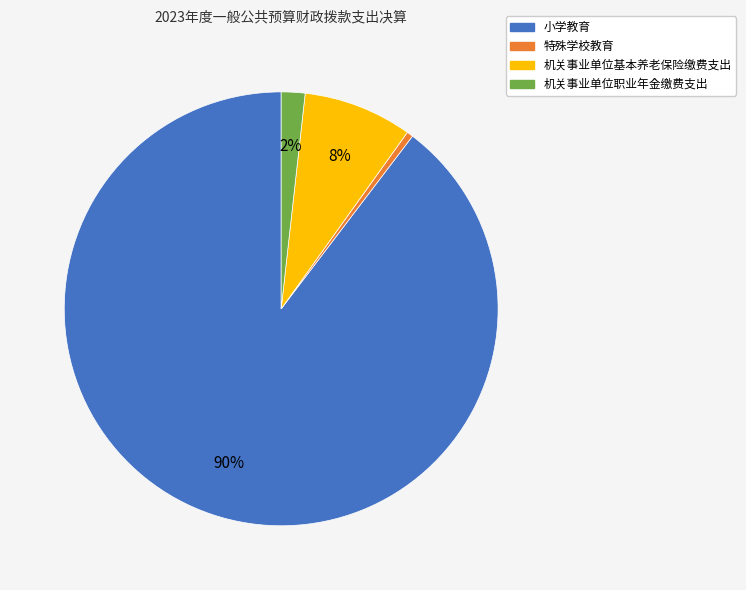

To the nearest percent, what is the average slice percentage?

25%